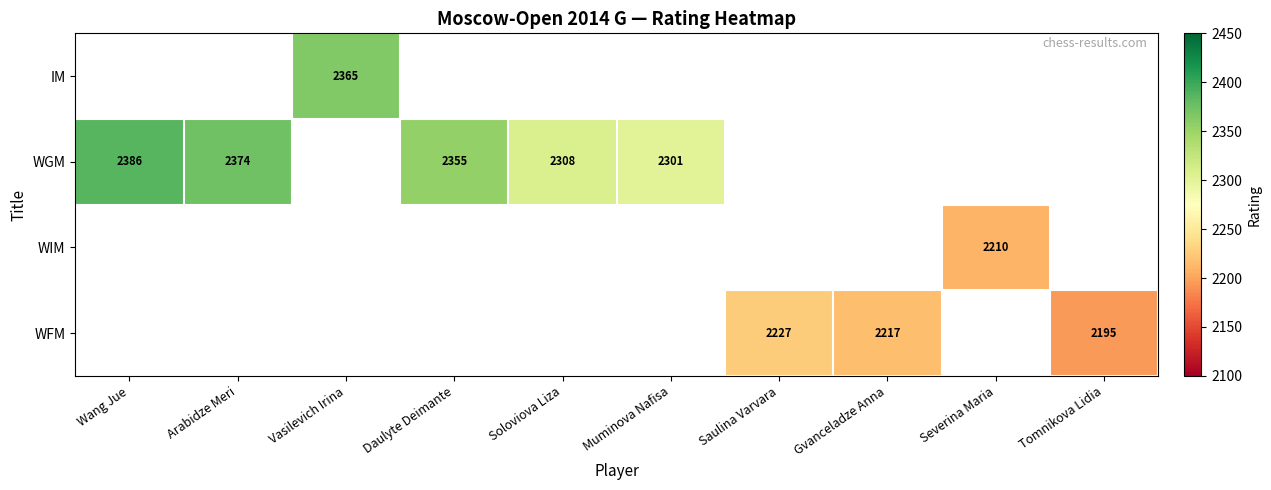

True or false: WFM has a value of 2227 at Saulina Varvara.

True